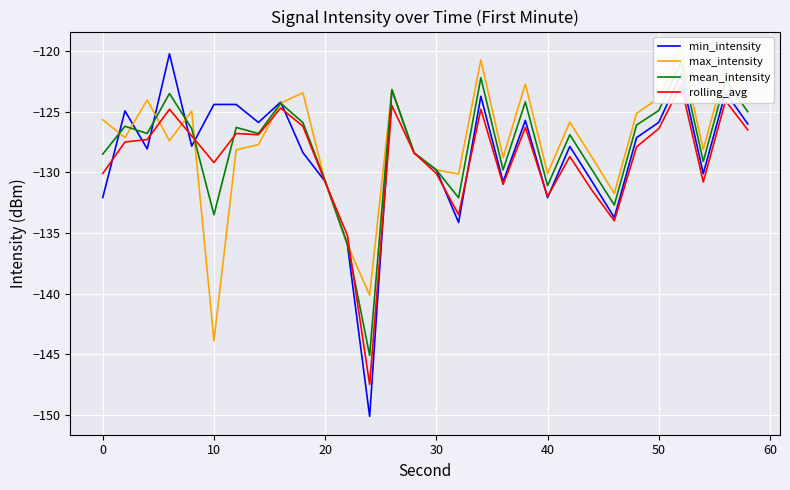

True or false: max_intensity has more than 2 points higher than both neighbors.

True